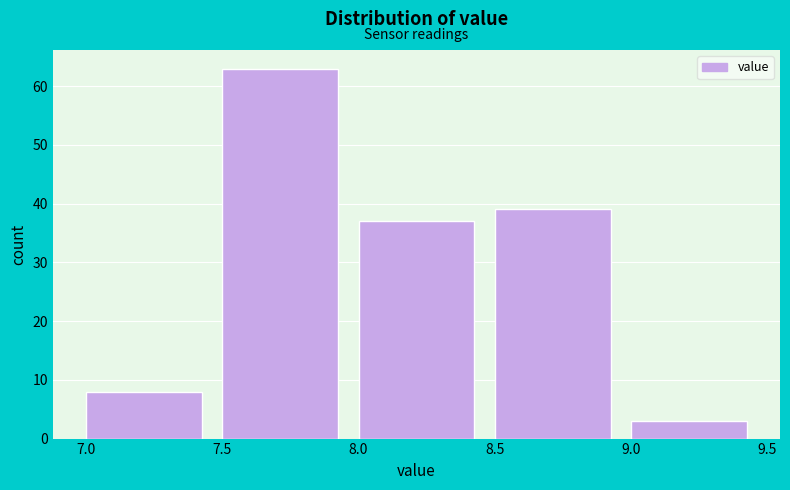

Reading left to right, transcribe this chart: for each bar, give the range it covers on the x-axis and its height. The values are not printed on the chart, so give them approximately, as read against the axis.

7.0 to 7.5: 8
7.5 to 8.0: 63
8.0 to 8.5: 37
8.5 to 9.0: 39
9.0 to 9.5: 3